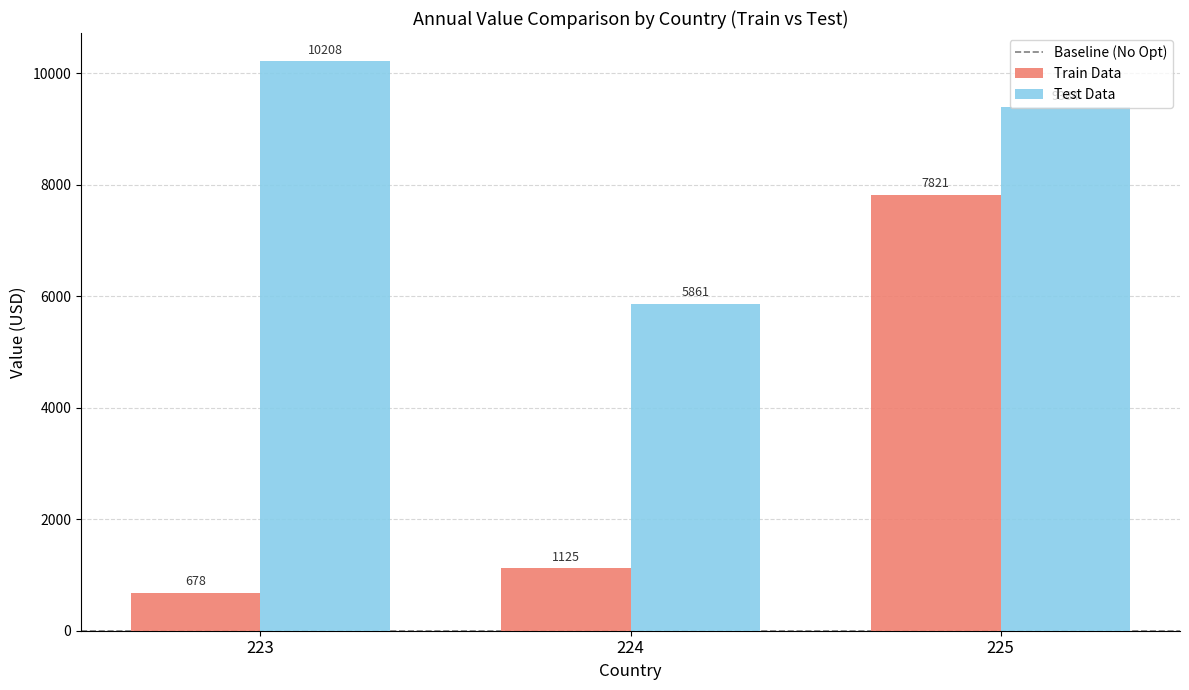

Reading right to left, what are all the values shown in this chart?

Train Data: 7821	1125	678
Test Data: 9384	5861	10208